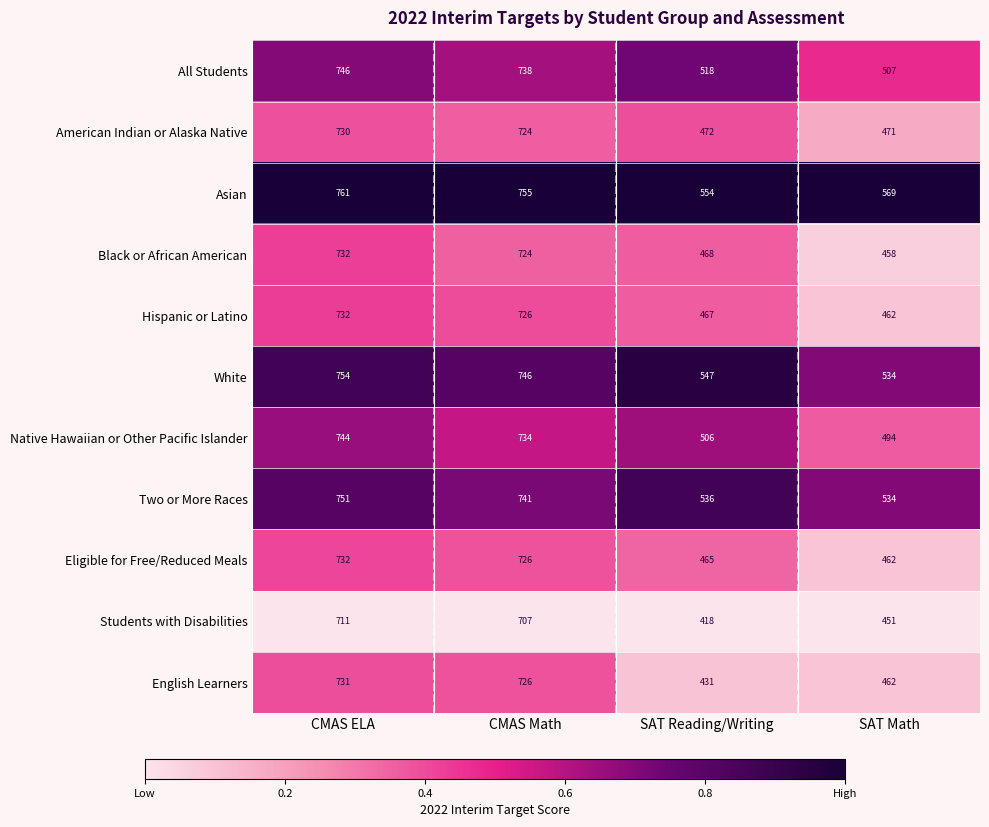

What is the sum of all All Students values?

2509